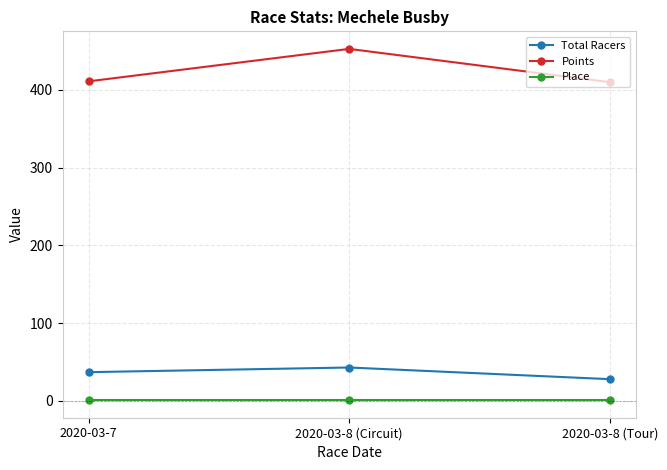

What are all the series names shown in the legend?

Total Racers, Points, Place